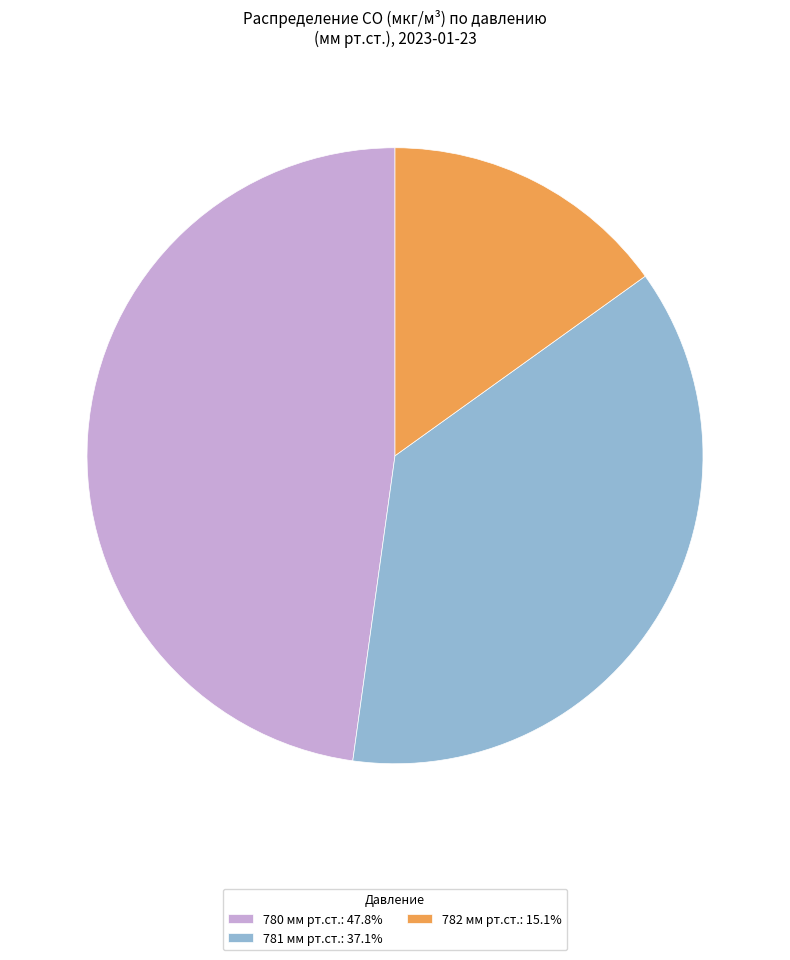

Is the sum of 780 мм рт.ст.: 47.8% and 781 мм рт.ст.: 37.1% greater than half?

Yes